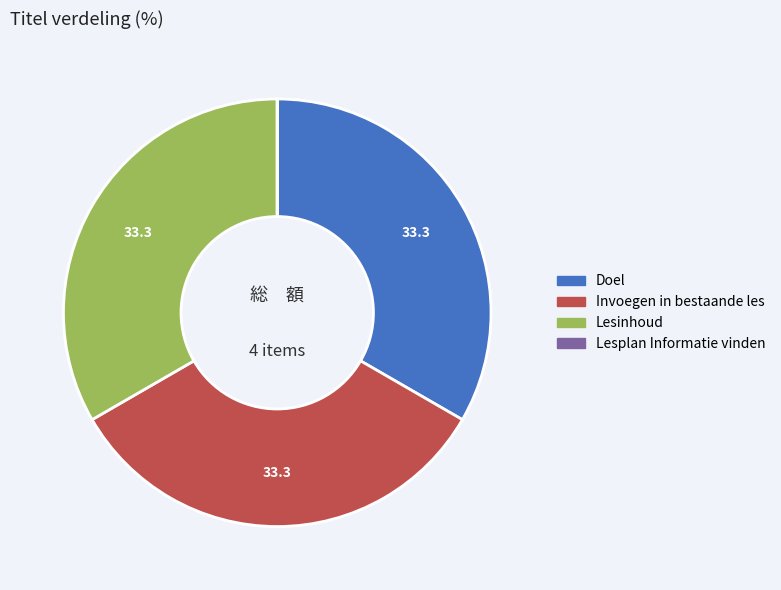

Is the sum of Doel and Lesinhoud greater than half?

Yes